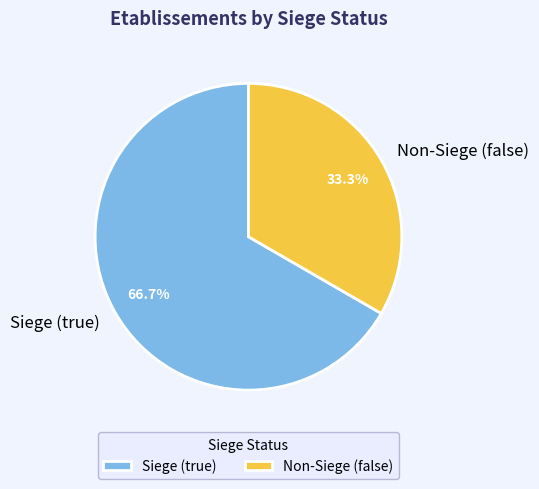

Which slice is the largest?

Siege (true)